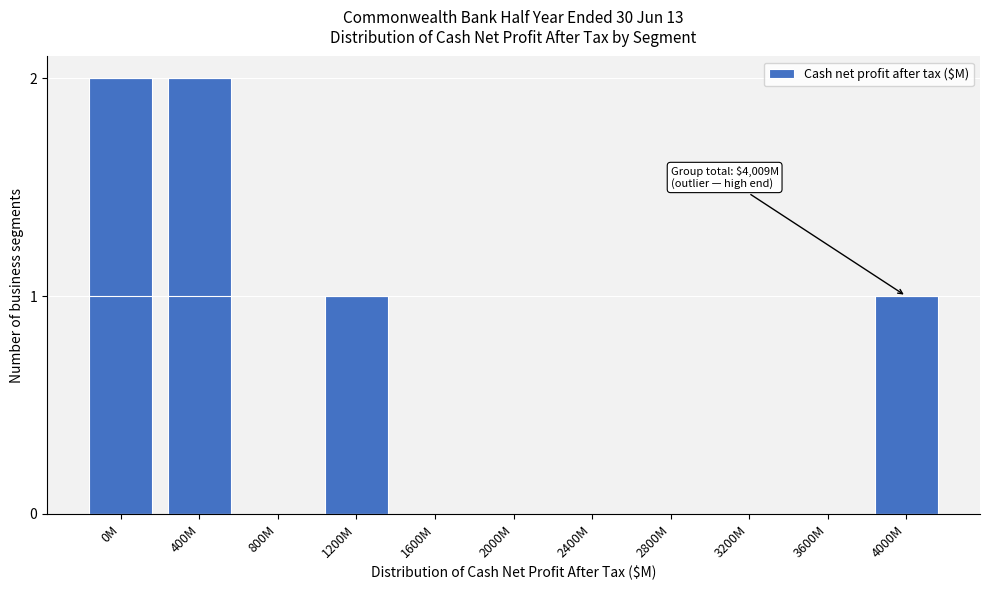

Reading left to right, what are all the values shown in this chart?

0M=2	400M=2	800M=0	1200M=1	1600M=0	2000M=0	2400M=0	2800M=0	3200M=0	3600M=0	4000M=1